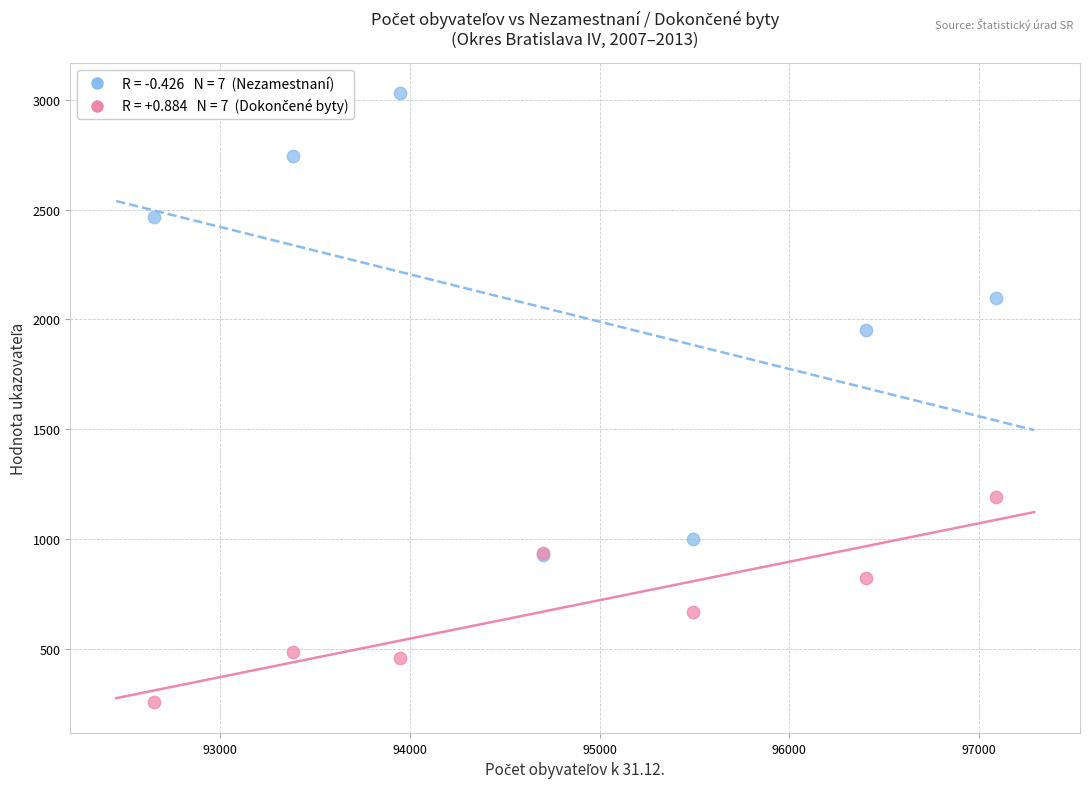

Across all series, what Y value is closest to 1642?

1951